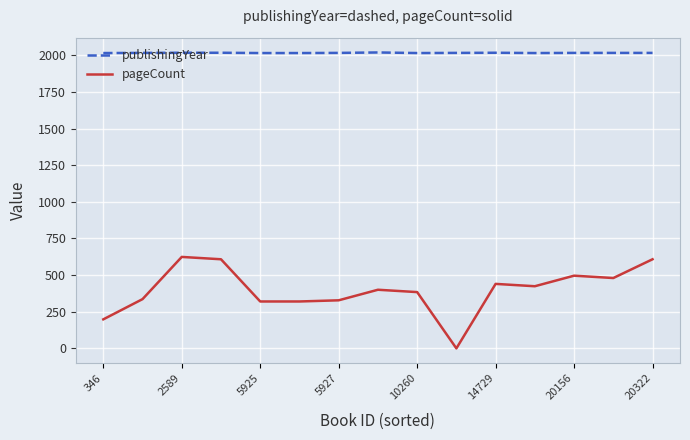

List the series in order of their overall mean, lowest first.

pageCount, publishingYear